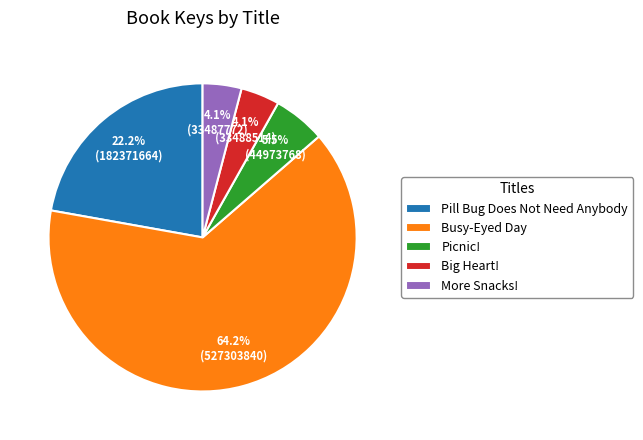

How many segments does this pie chart have?

5